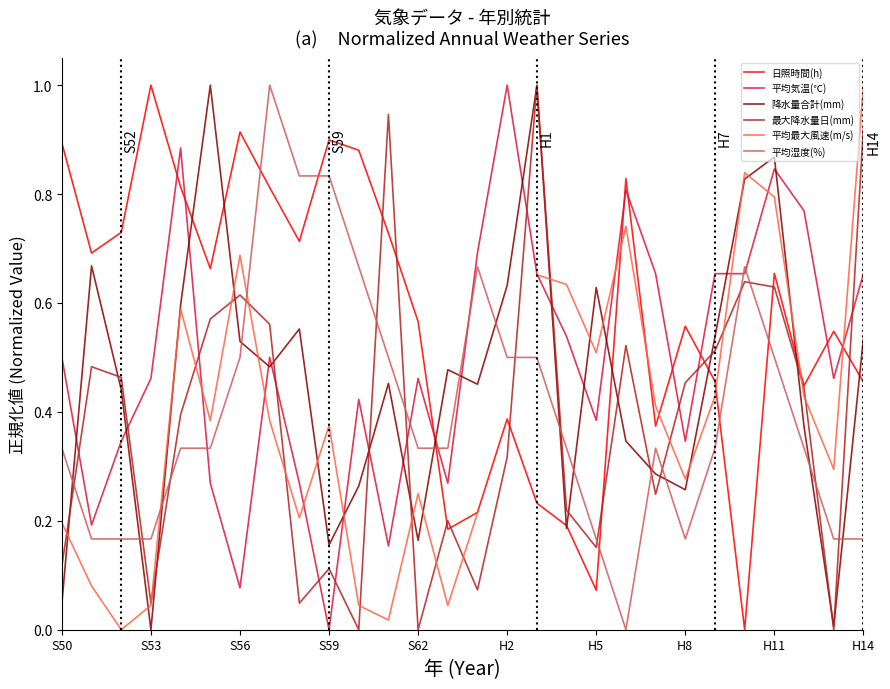

True or false: 平均最大風速(m/s) has more than 0 interior local peaks.

True